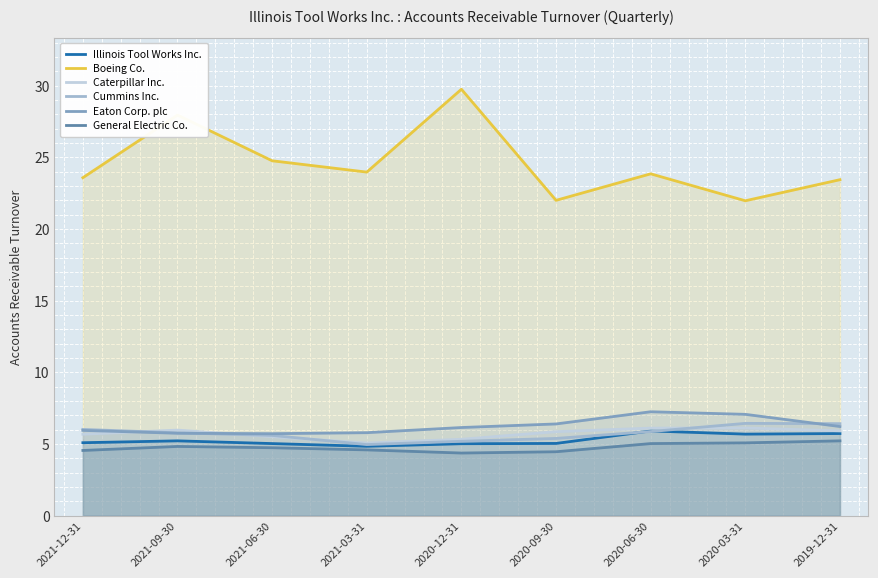

At how many categories does at least one series exceed 16?

9